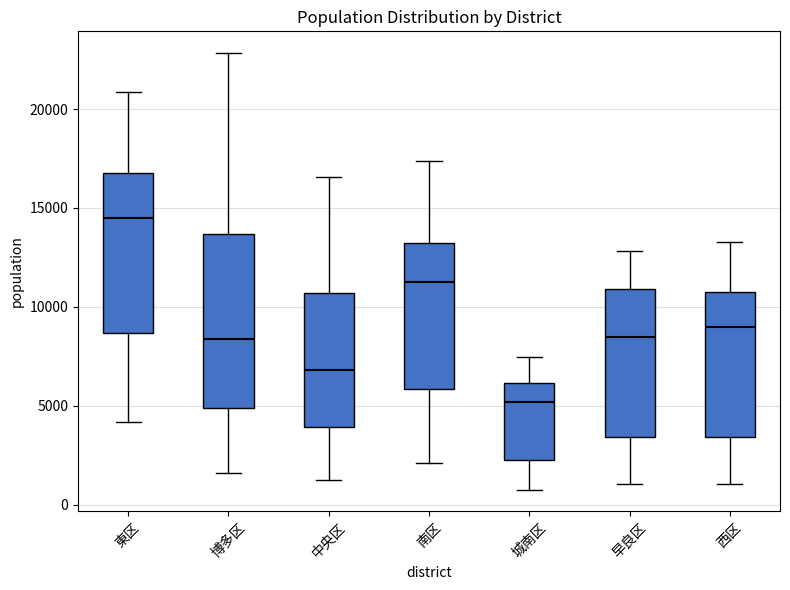

Reading left to right, transcribe this box plot: for each box, give where its median line is, the range the box spans, and where its two whiskers end, as read against the y-axis. The values are not printed on the chart, so give them approximately, as read against the axis.

東区: median 14500, box 8500 to 16500, whiskers 4000 to 21000
博多区: median 8500, box 5000 to 13500, whiskers 1500 to 23000
中央区: median 7000, box 4000 to 10500, whiskers 1000 to 16500
南区: median 11000, box 6000 to 13000, whiskers 2000 to 17500
城南区: median 5000, box 2500 to 6000, whiskers 1000 to 7500
早良区: median 8500, box 3500 to 11000, whiskers 1000 to 13000
西区: median 9000, box 3500 to 10500, whiskers 1000 to 13500